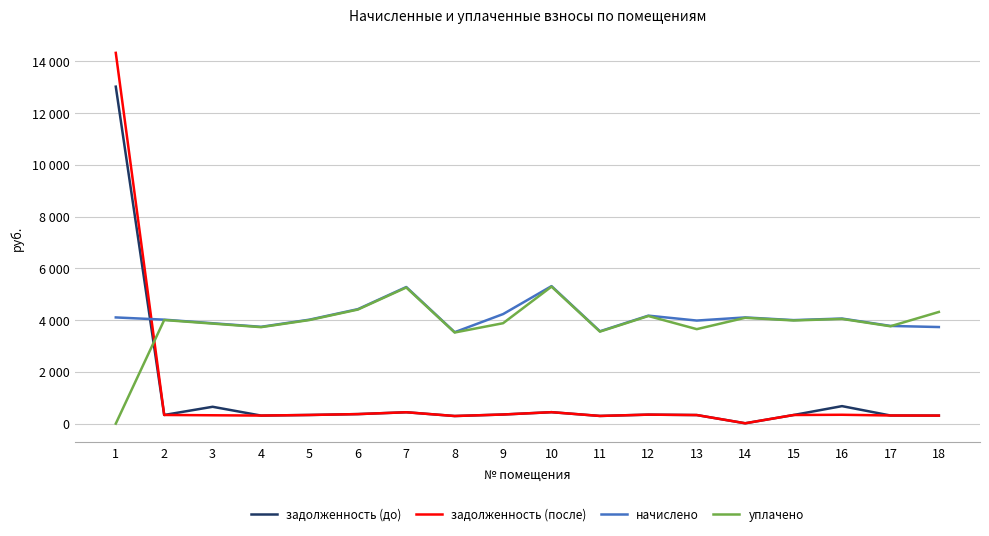

Where is the first local maximum for задолженность (после)?

7